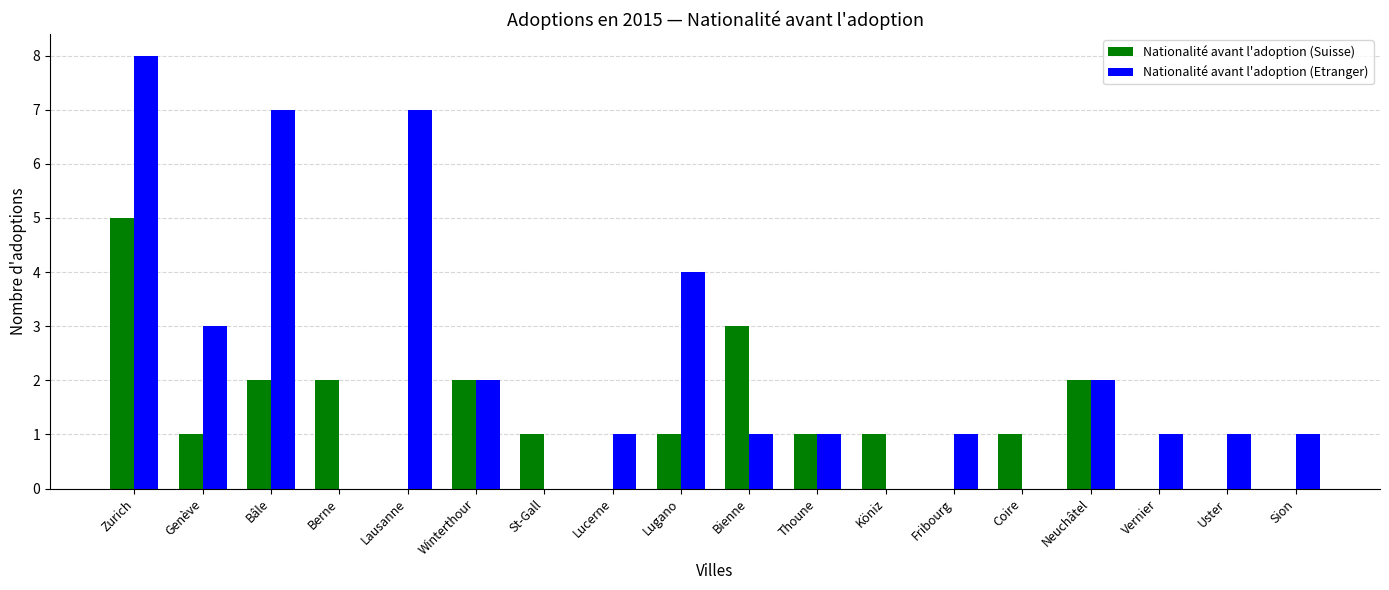

The value of Nationalité avant l'adoption (Suisse) at Berne is 3. True or false?

False